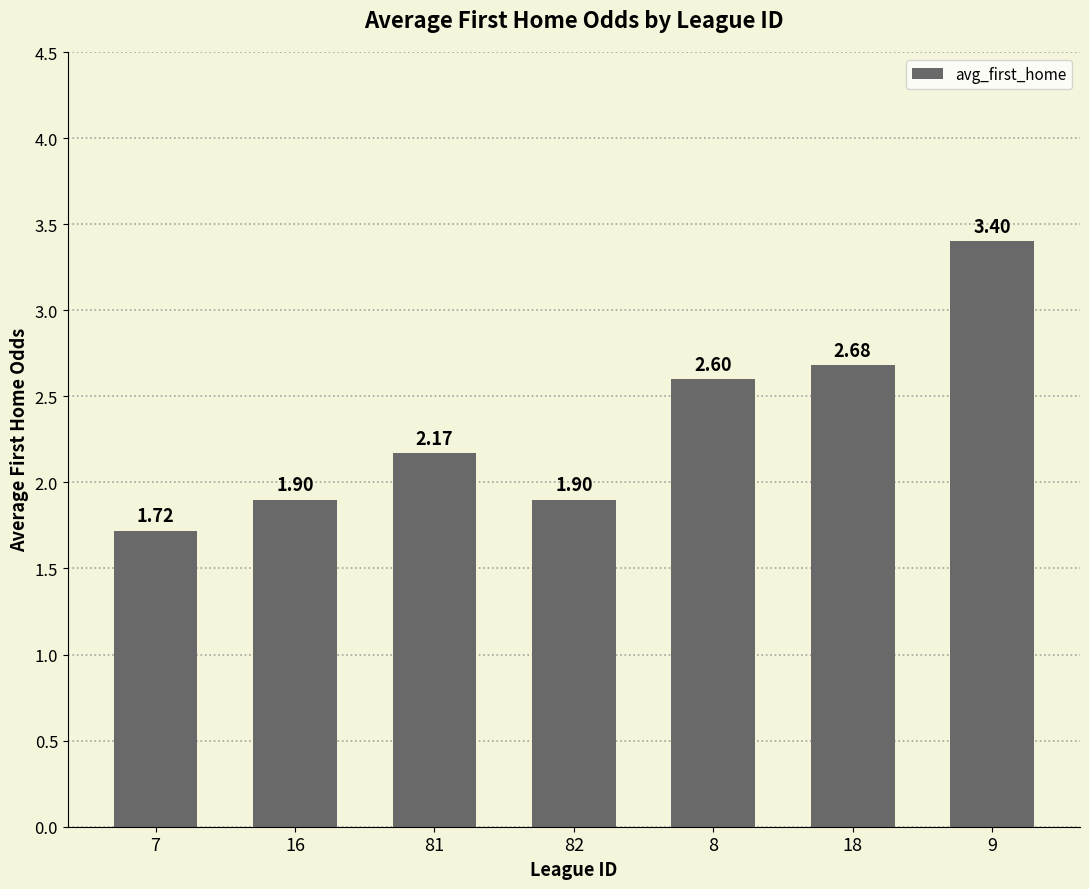

Which has a higher value, 18 or 81?

18